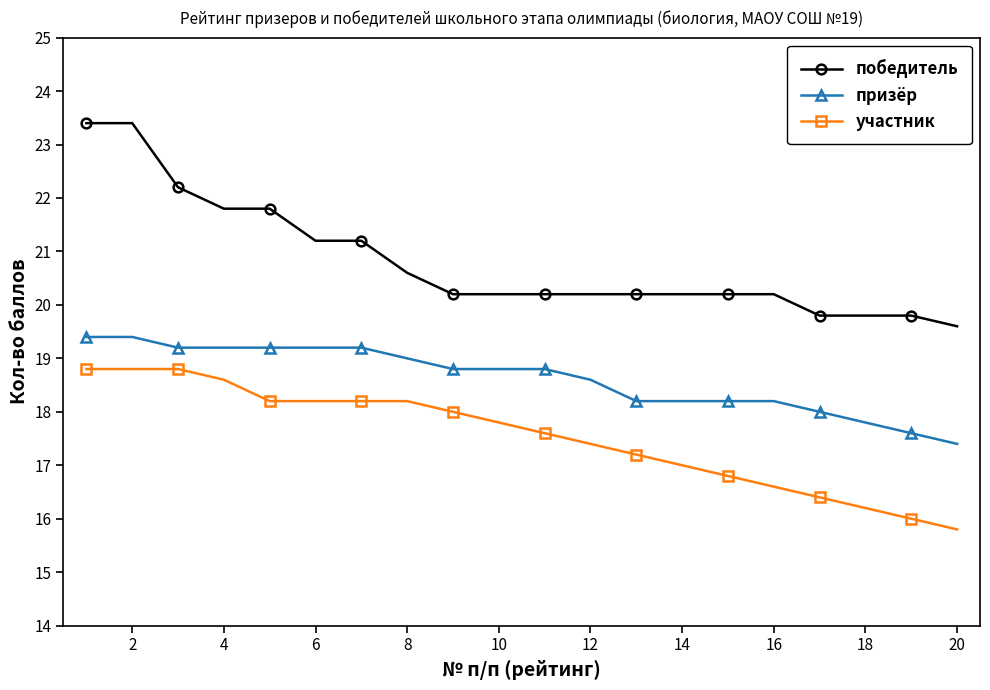

How many lines are shown in the chart?

3